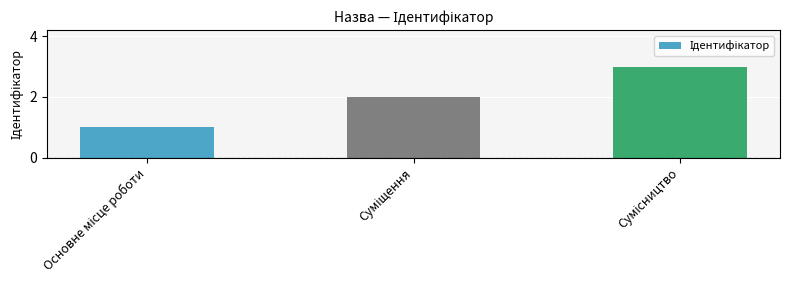

What is the maximum value shown in the chart?

3